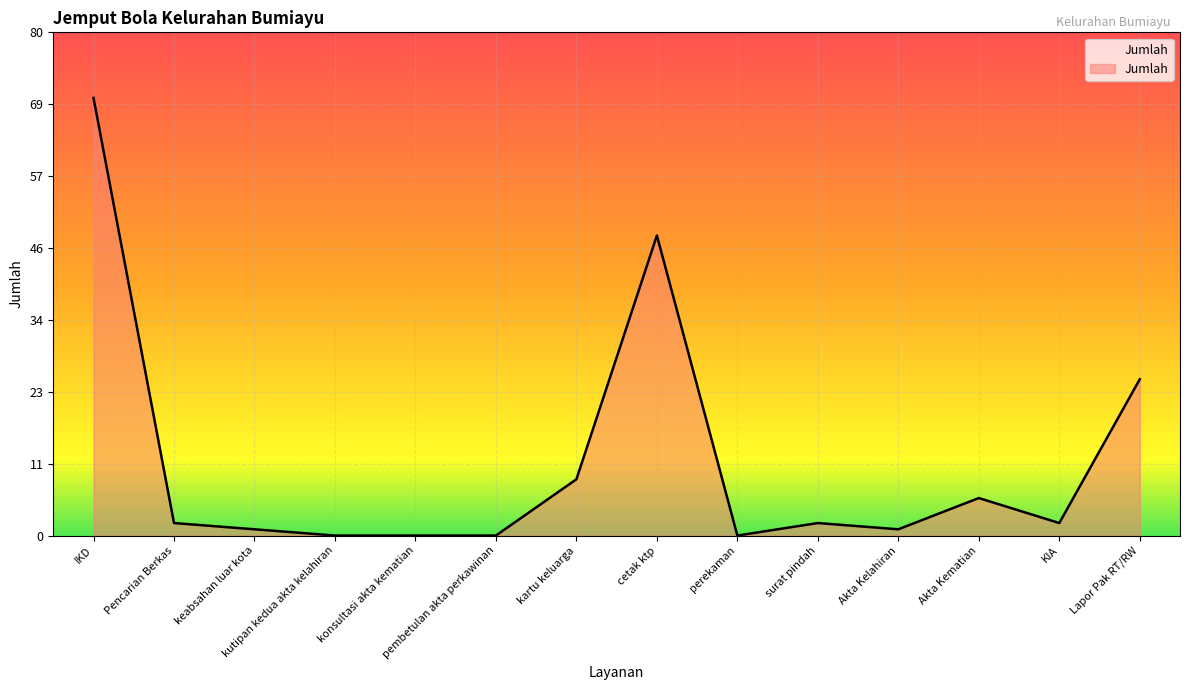

The chart shows a value of -47 at perekaman. True or false?

False